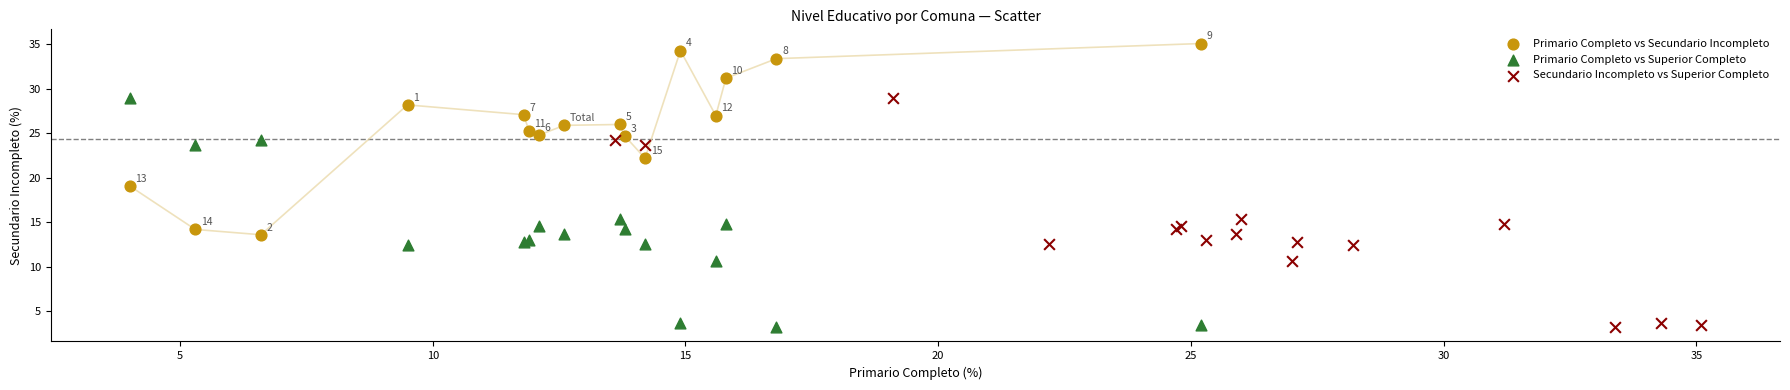

Which series contains the highest Y value?

Primario Completo vs Secundario Incompleto